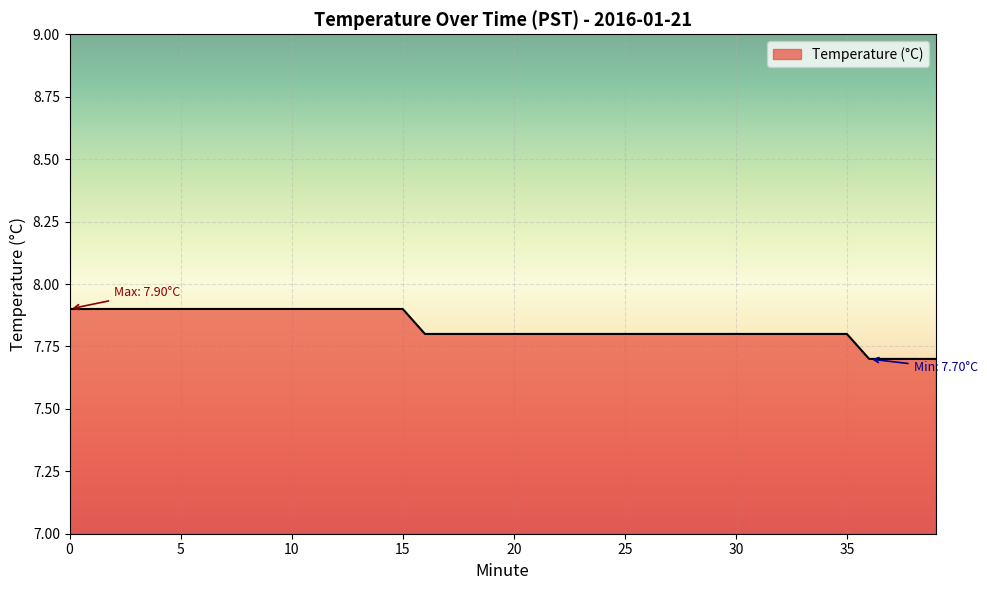

What is the smallest value displayed?

7.7